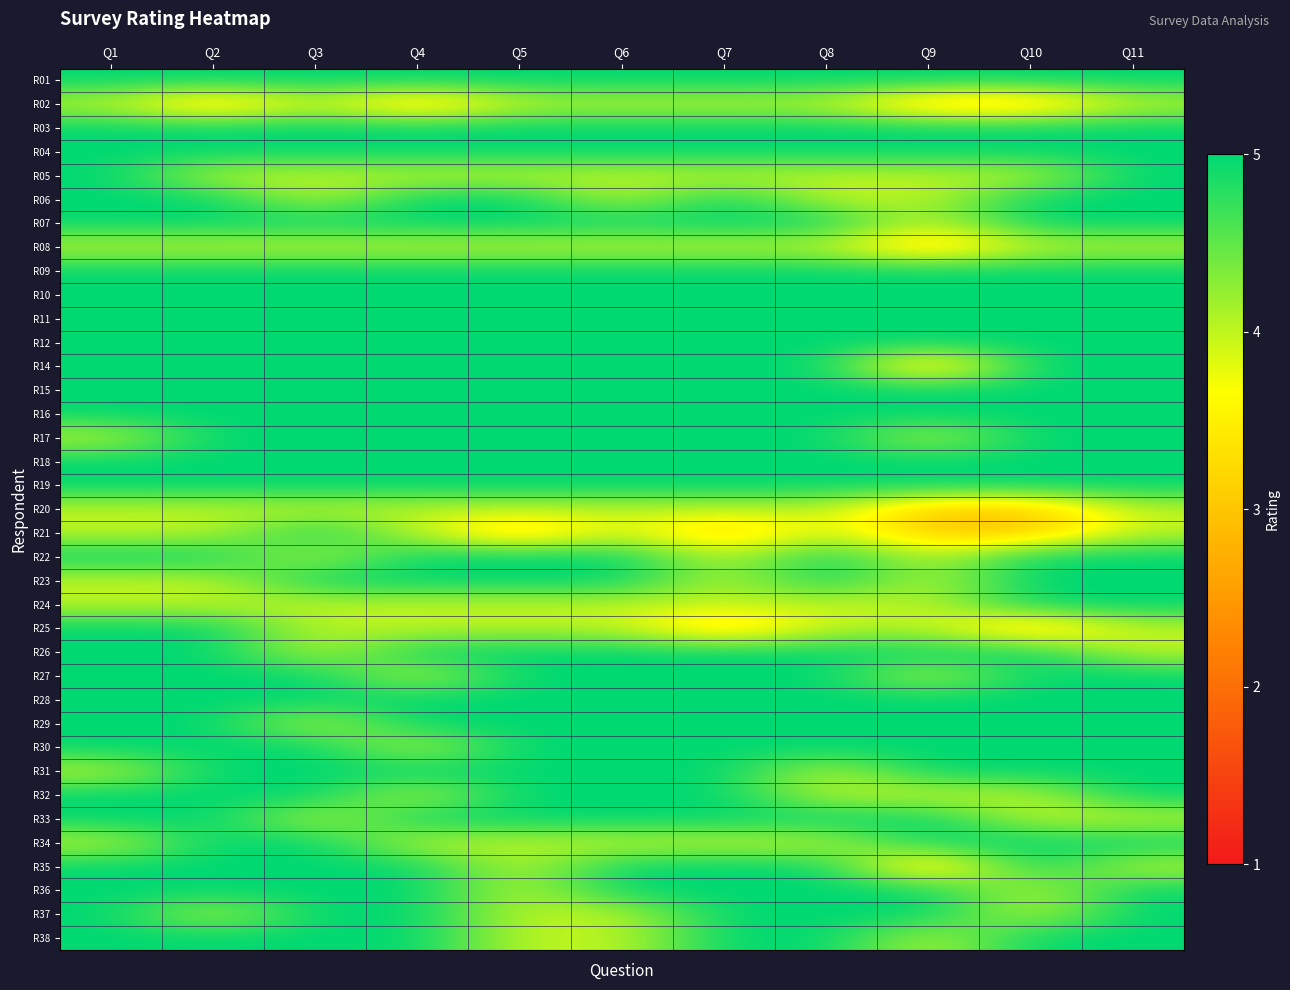

Which has a higher value, Q9 or Q2?

Q9